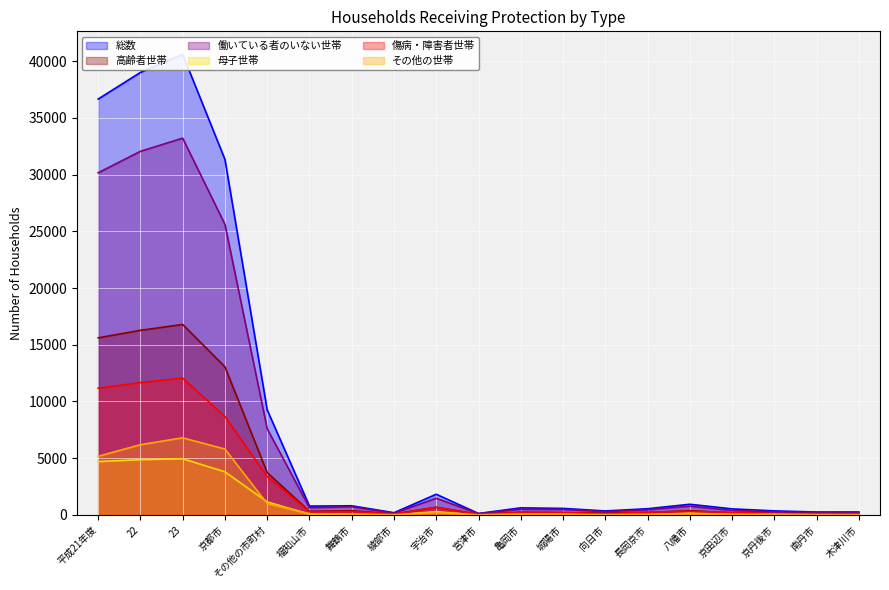

At 京田辺市, list the series in order from smallest to largest.

その他の世帯, 母子世帯, 高齢者世帯, 傷病・障害者世帯, 働いている者のいない世帯, 総数